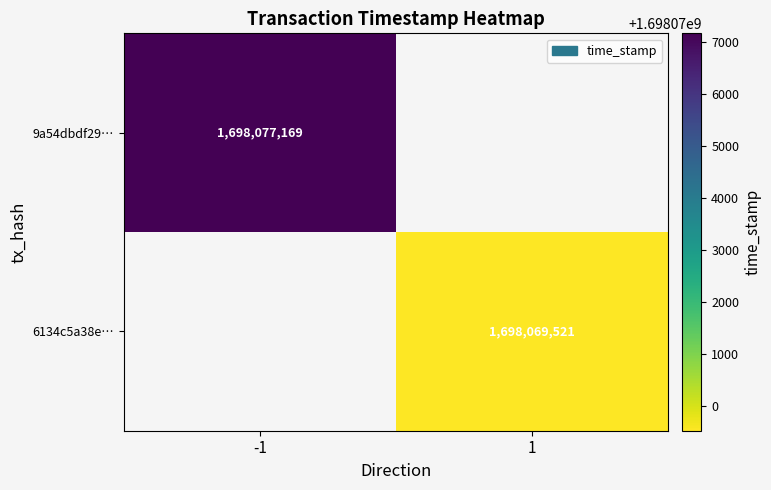

Is it true that 9a54dbdf29… equals 1698077169 at -1?

True